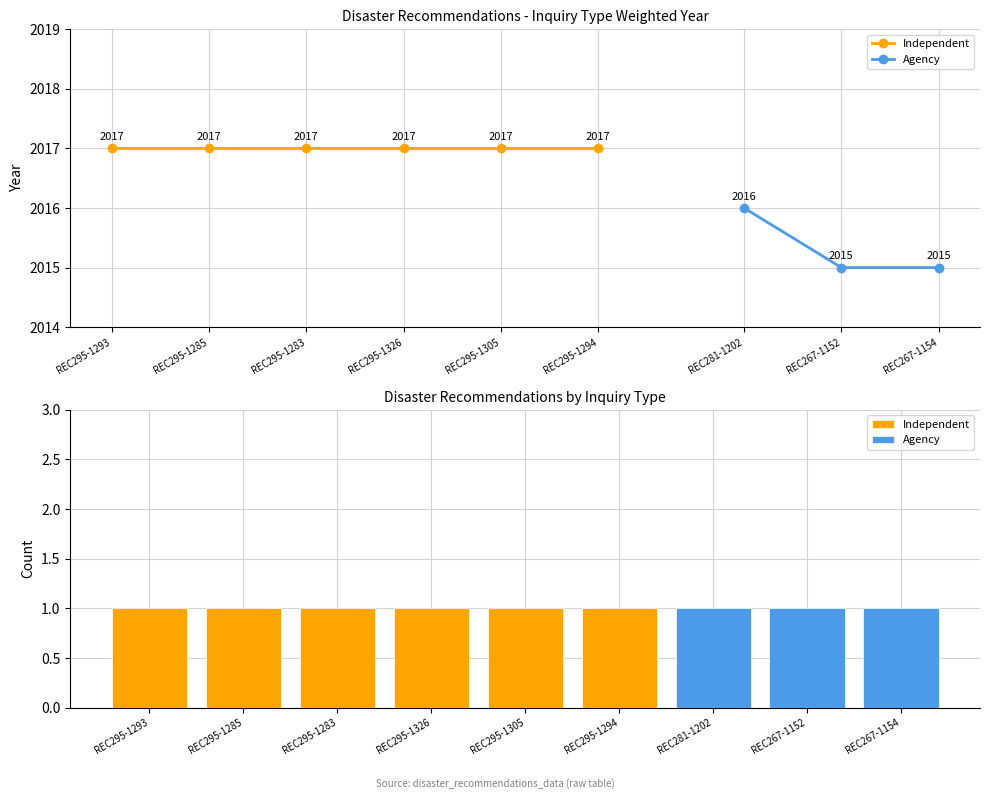

Are the bars grouped side by side (vs. stacked)?

No